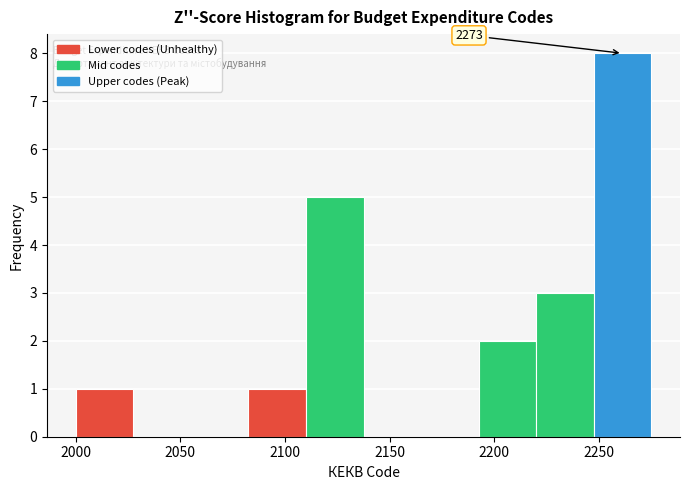

Which range on the x-axis has the tallest bar?

2247.5 to 2275.0